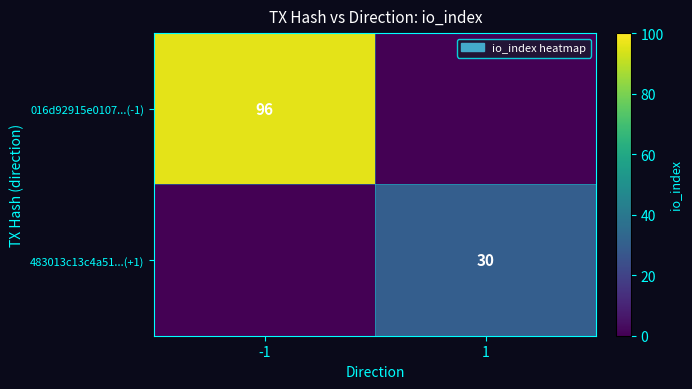

What is the total value across all series at -1?

96